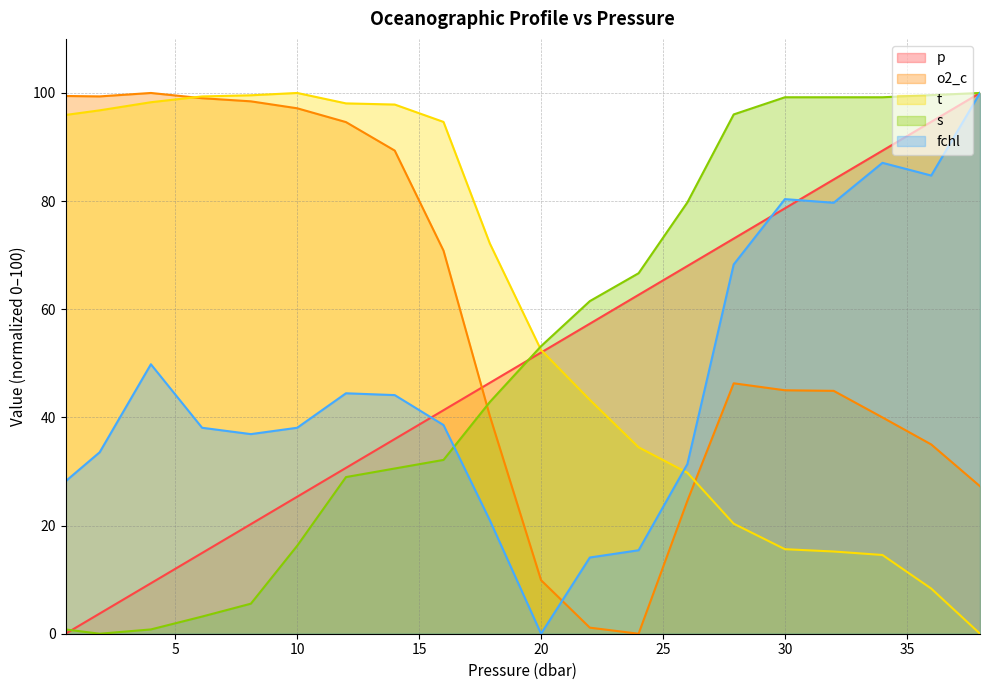

List the series in order of their peak value, highest first.

p, o2_c, t, s, fchl